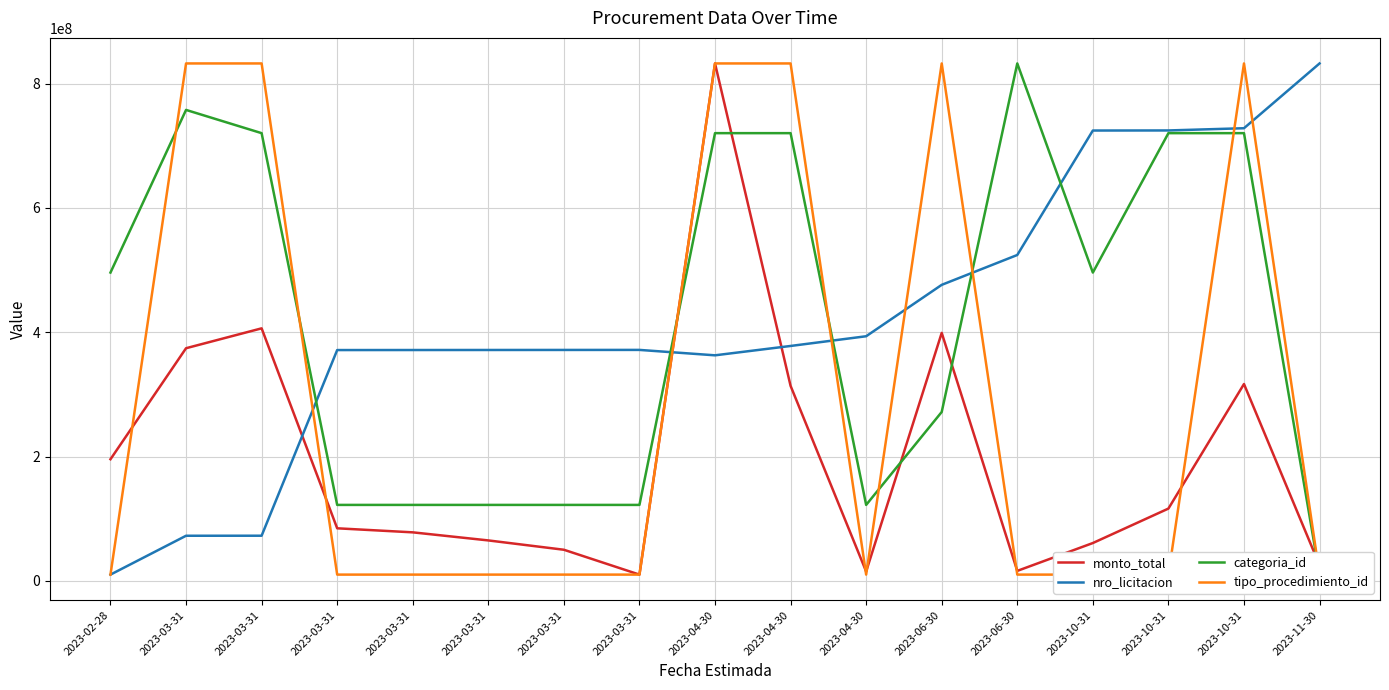

What is the difference between the monto_total values at 2023-03-31 and 2023-03-31?

328183071.0